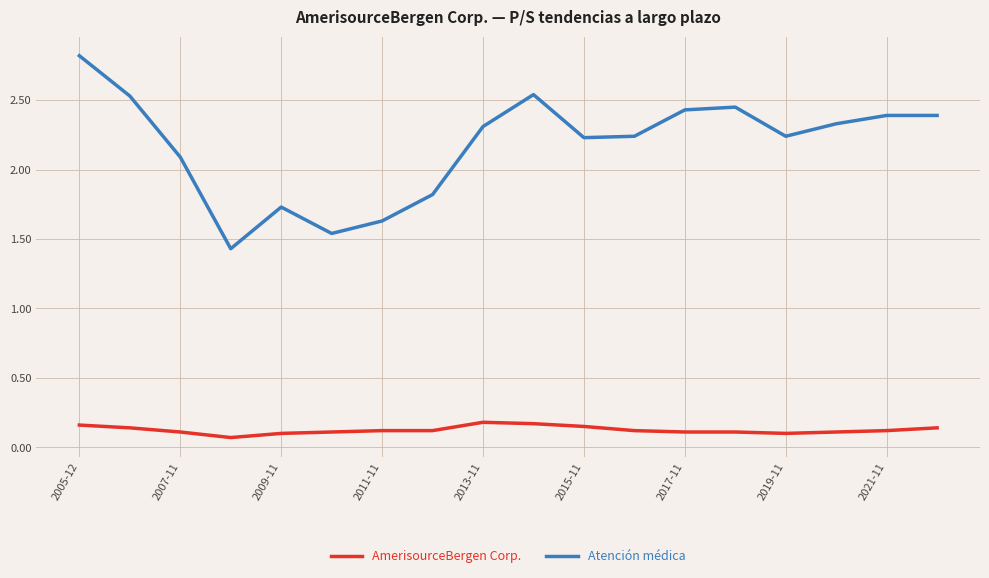

Which series has the widest spread of values?

Atención médica